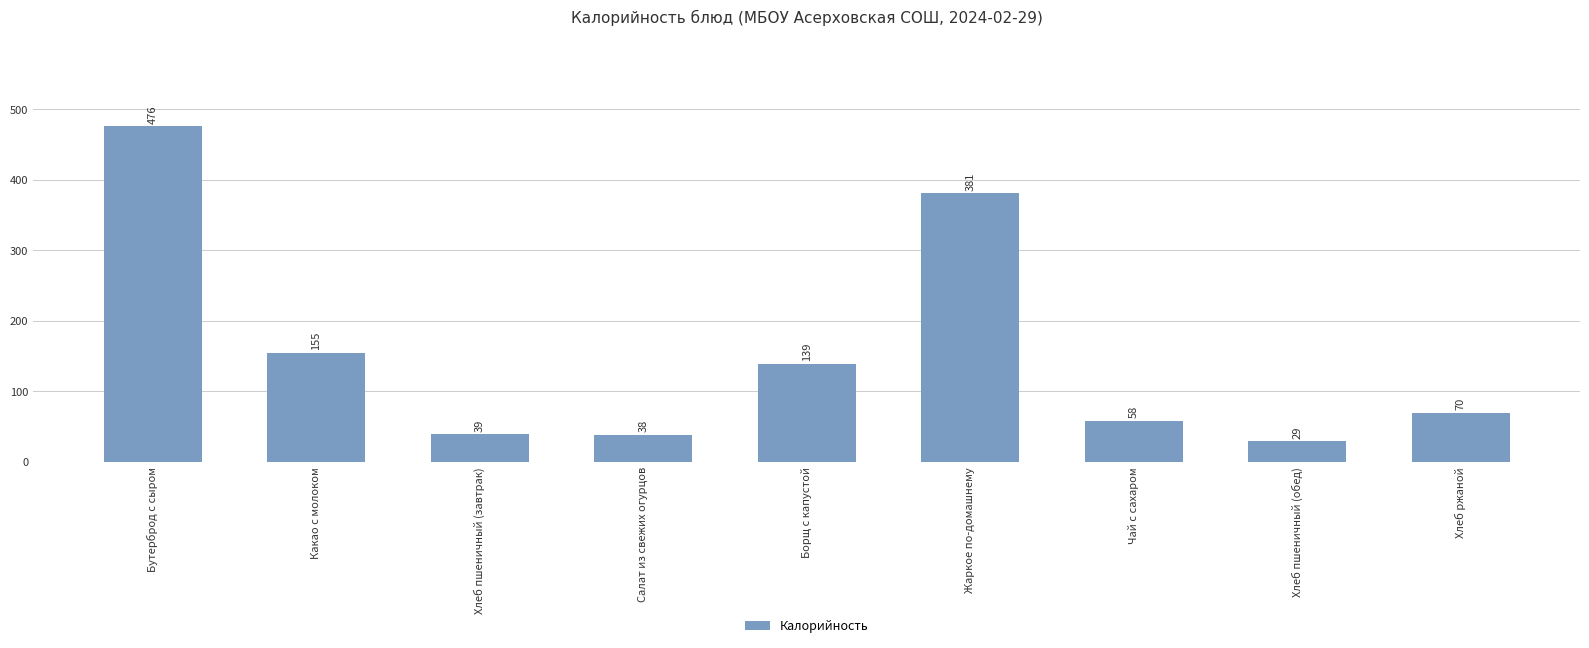

Reading left to right, what are all the values shown in this chart?

Бутерброд с сыром=476	Какао с молоком=155	Хлеб пшеничный (завтрак)=39	Салат из свежих огурцов=38	Борщ с капустой=139	Жаркое по-домашнему=381	Чай с сахаром=58	Хлеб пшеничный (обед)=29	Хлеб ржаной=70